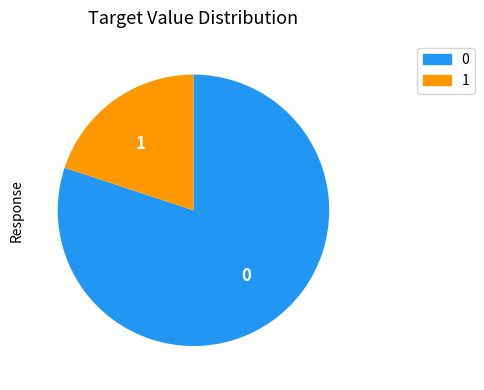

Do 0 and 1 together represent more than half of the pie?

Yes